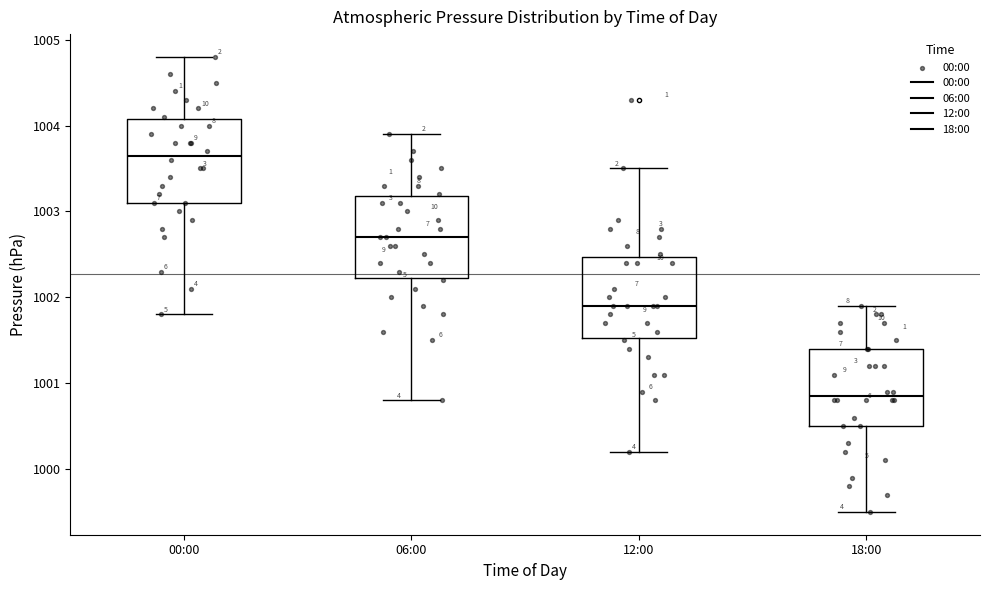

Which box has the lowest median line?

18:00